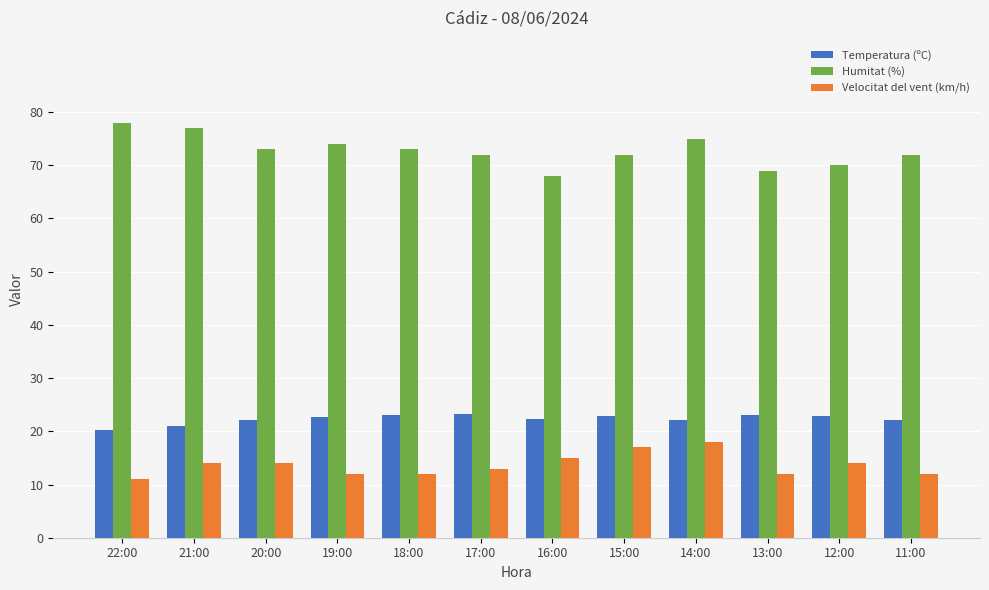

What is the label of the 7th bar from the left?

16:00